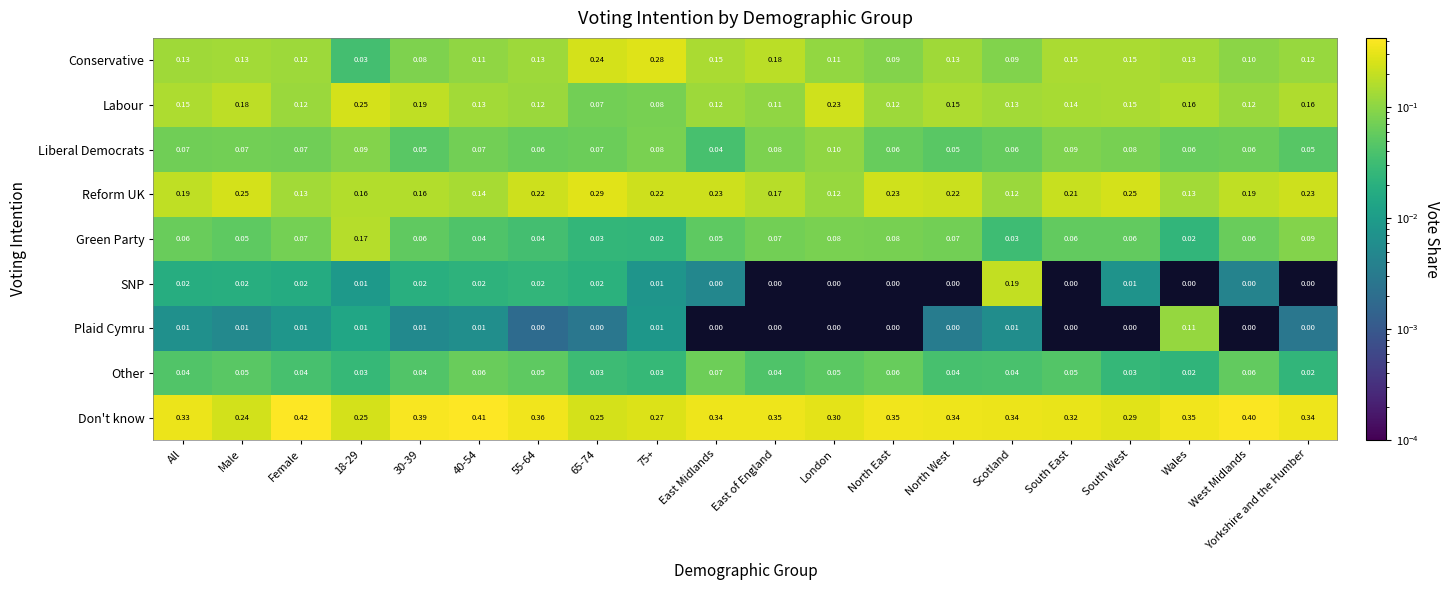

Which series has the largest total across all categories?

Don't know